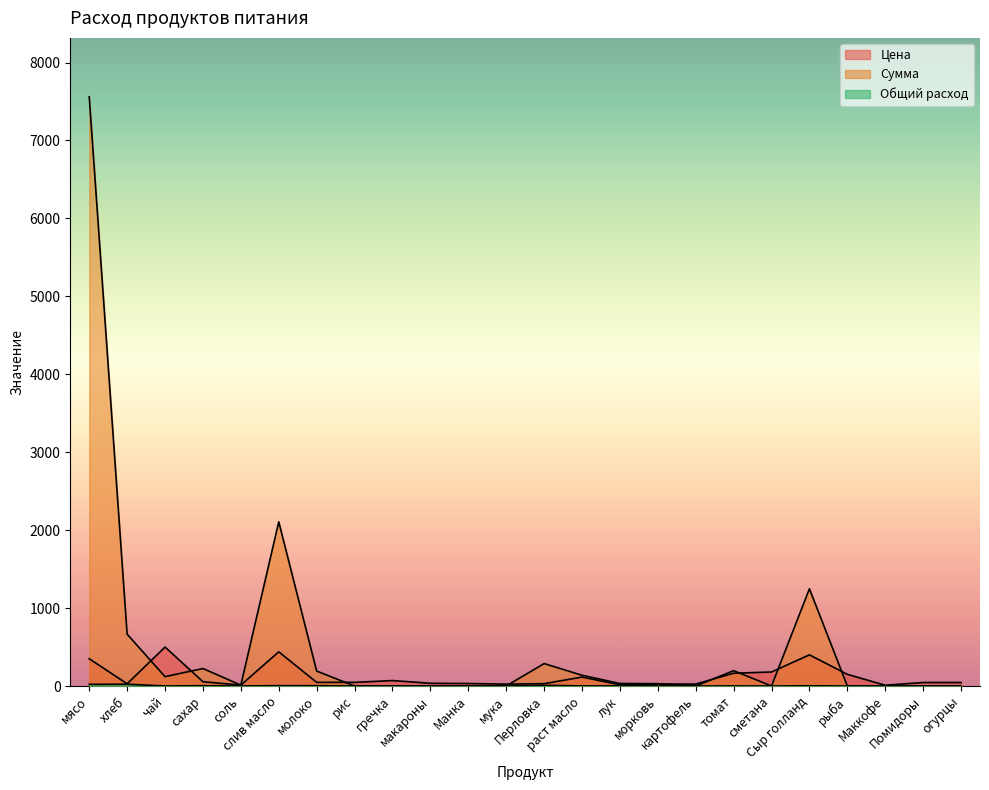

What is the label of the 14th point from the left?

раст масло